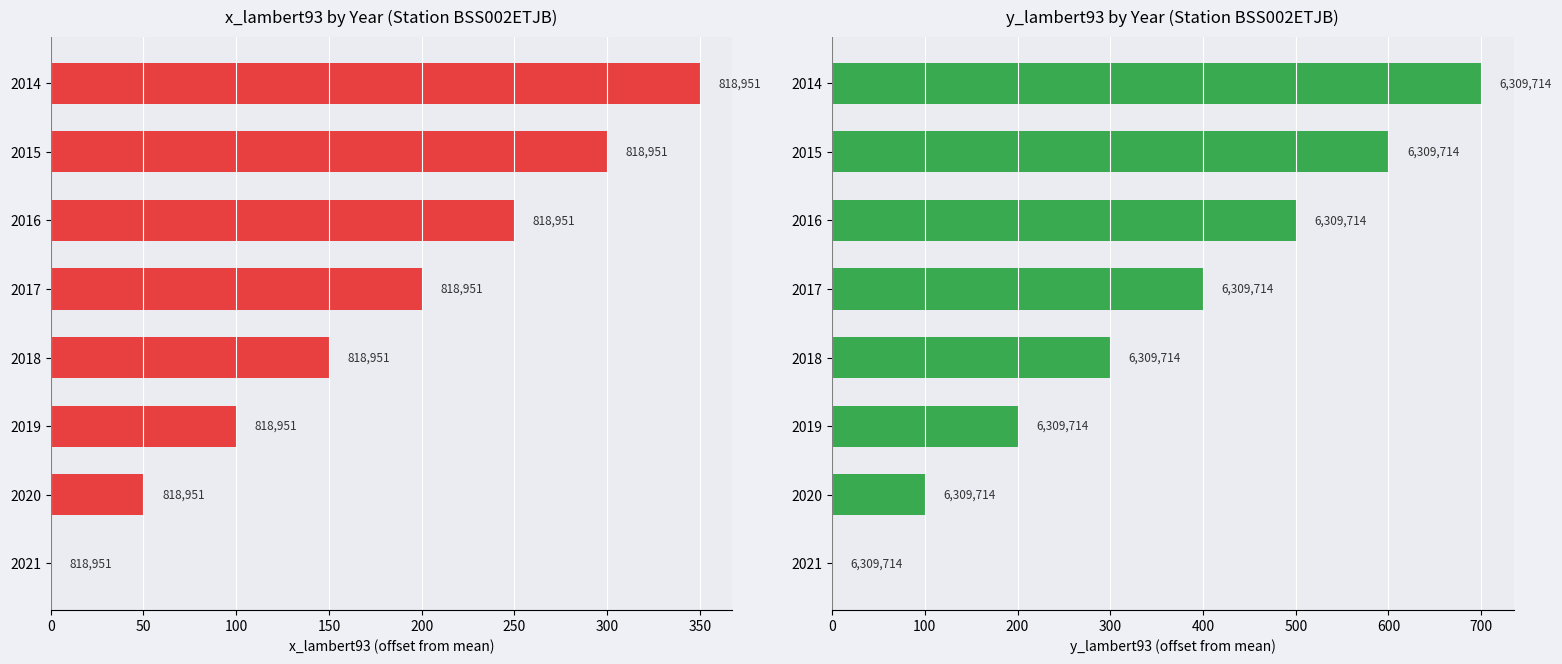

Between 2019 and 2021, which is larger?

2019